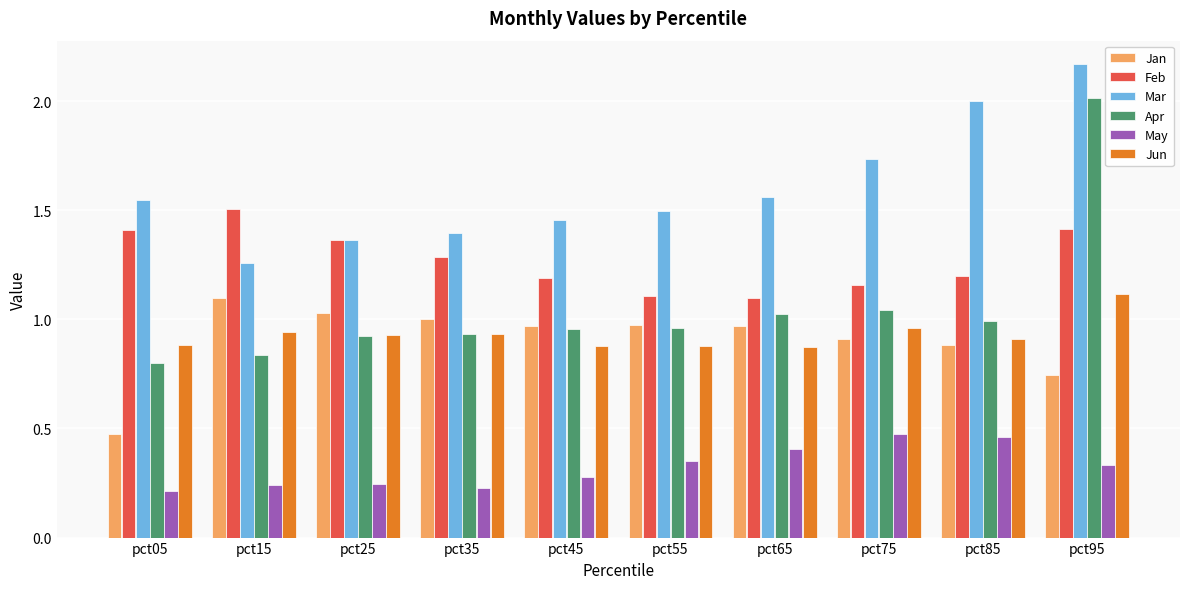

The May series shows 0.1 at pct15. True or false?

False